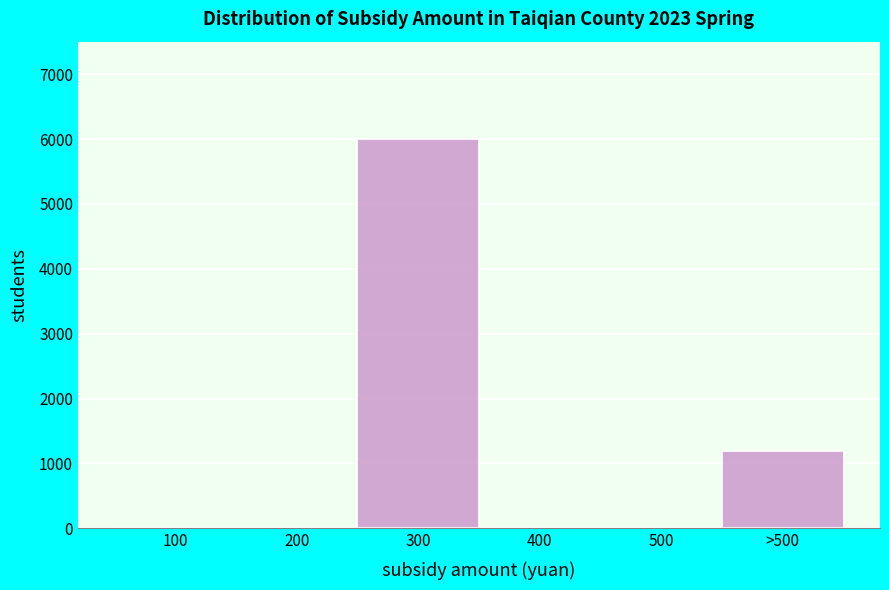

Reading left to right, extract all data points from this chart.

100=0	200=0	300=6000	400=0	500=0	>500=1198